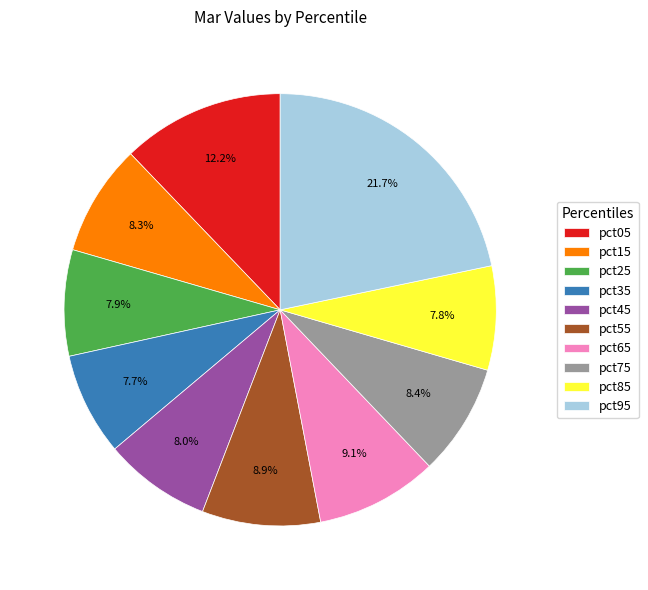

To the nearest percent, what is the average slice percentage?

10%